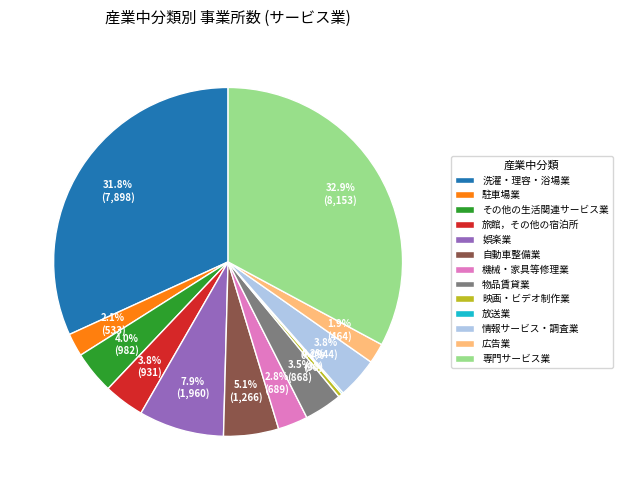

Which slice is the largest?

専門サービス業